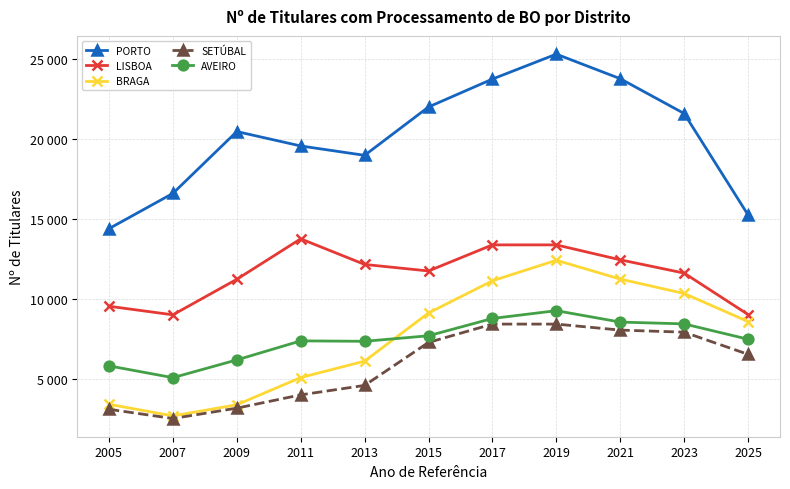

What are all the series names shown in the legend?

PORTO, LISBOA, BRAGA, SETÚBAL, AVEIRO